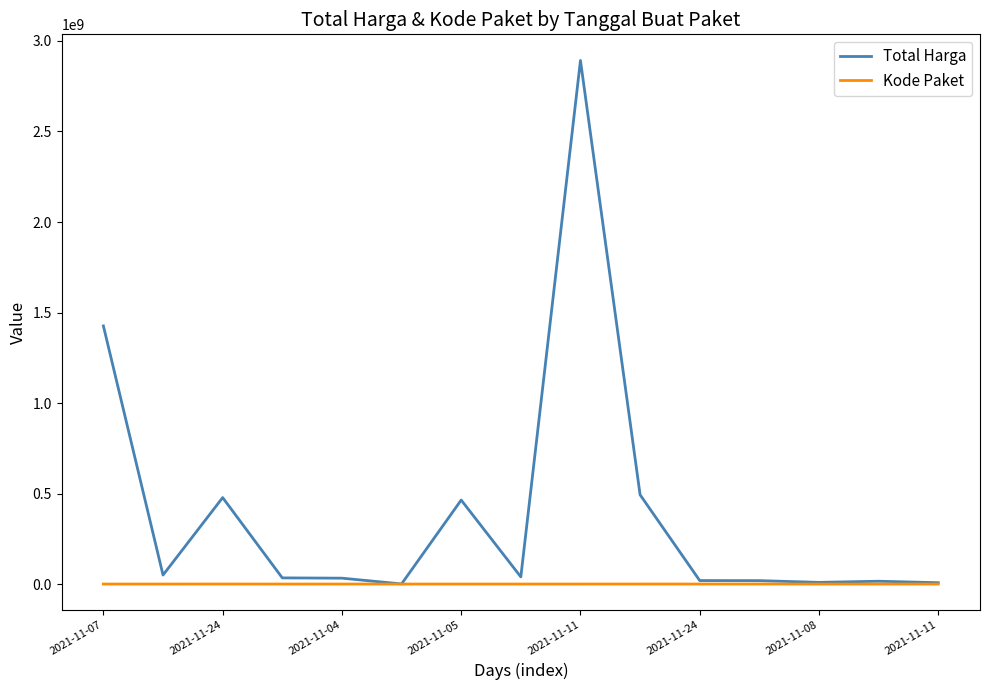

List the series in order of their peak value, highest first.

Total Harga, Kode Paket